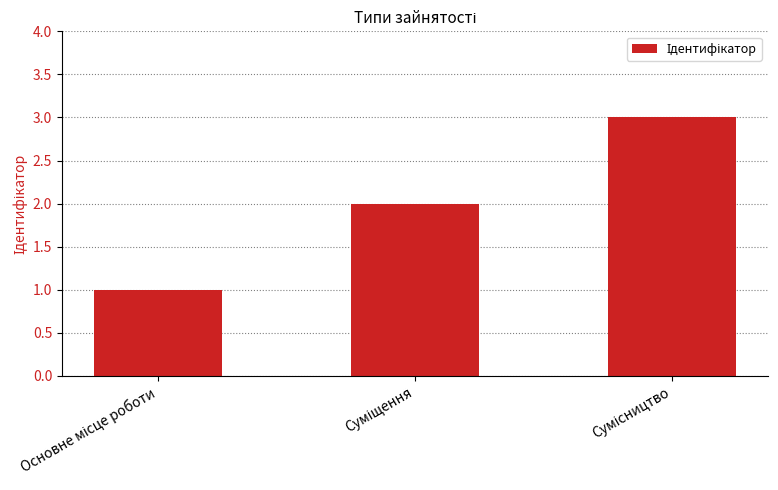

How many bars are there in total?

3